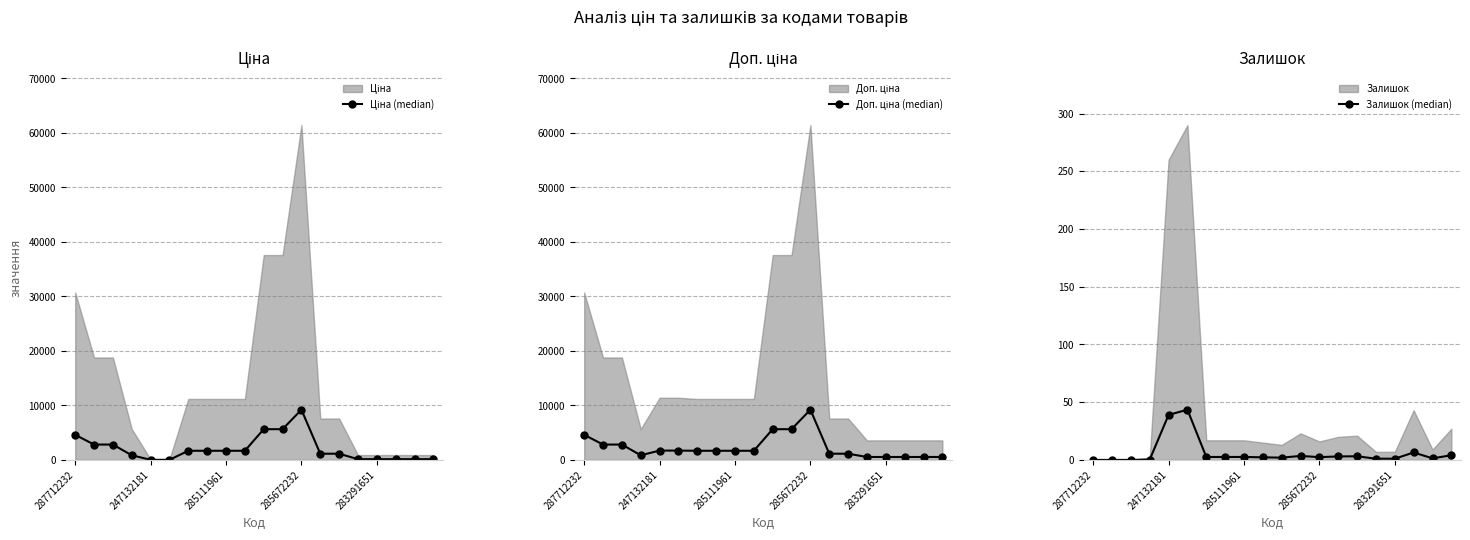

At which label is Залишок (median) closest to 21?

17